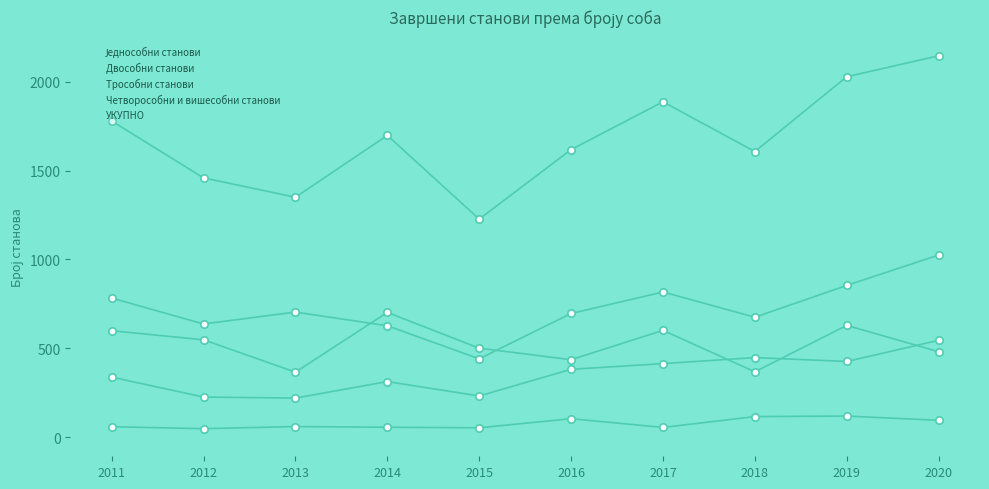

Is the value of УКУПНО at 2012 greater than the value of Трособни станови at 2019?

Yes